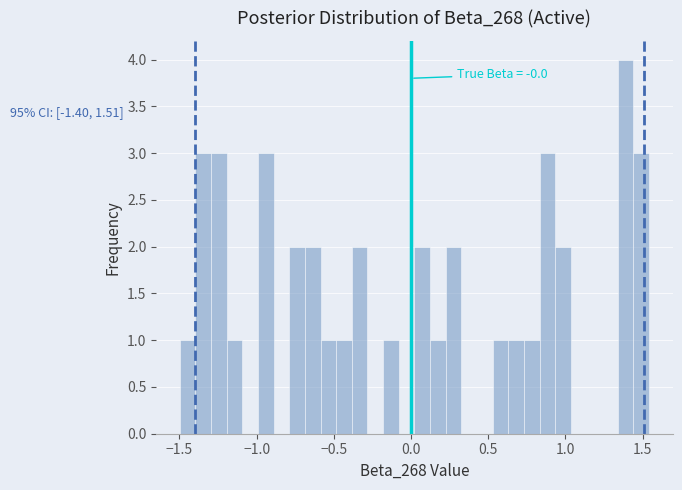

Read against the x-axis, roughly where is the centre of the tallest bar?

1.40